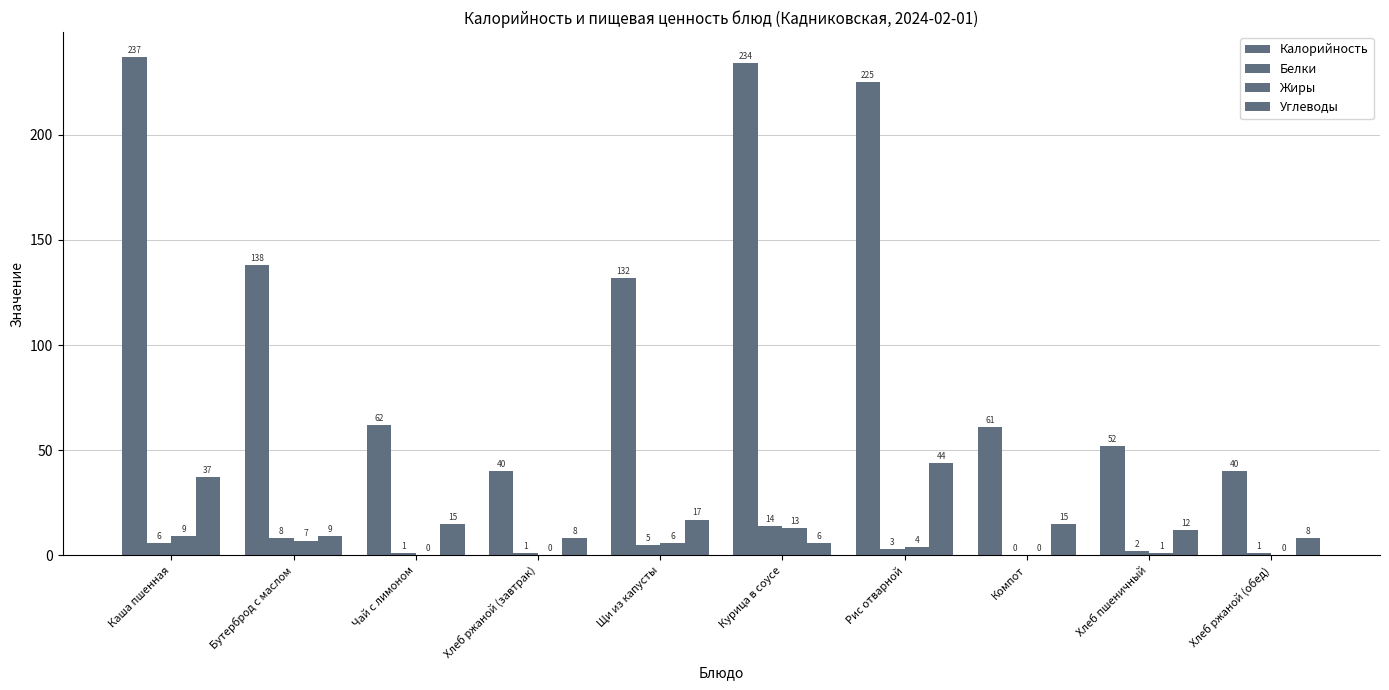

Reading left to right, transcribe all the data shown in this chart.

Калорийность: 237	138	62	40	132	234	225	61	52	40
Белки: 6	8	1	1	5	14	3	0	2	1
Жиры: 9	7	0	0	6	13	4	0	1	0
Углеводы: 37	9	15	8	17	6	44	15	12	8